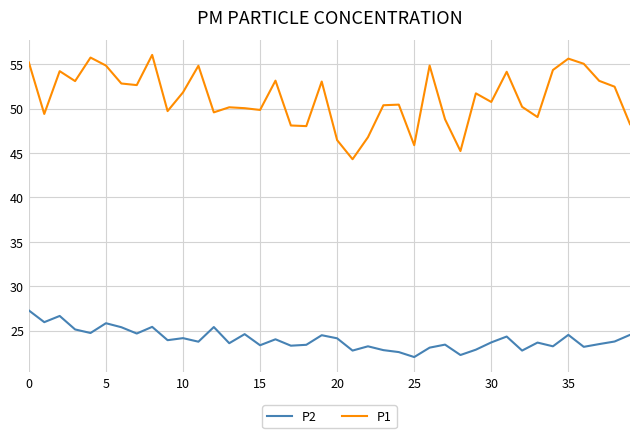

Count the number of categories in the chart.

40